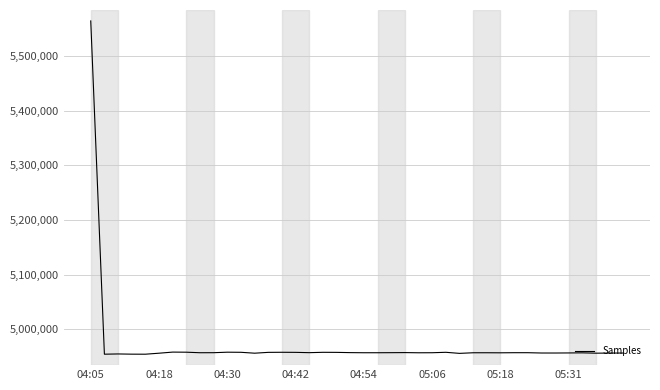

What is the minimum value shown in the chart?

4954526